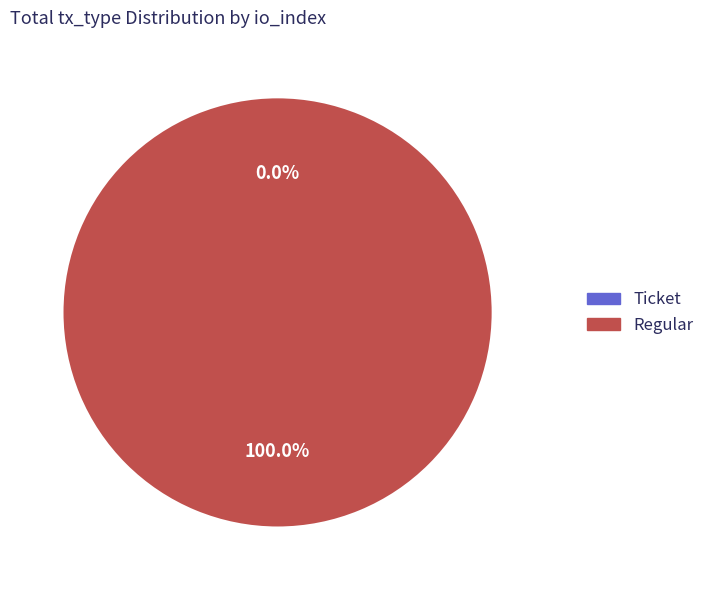

How many slices are in this pie chart?

2